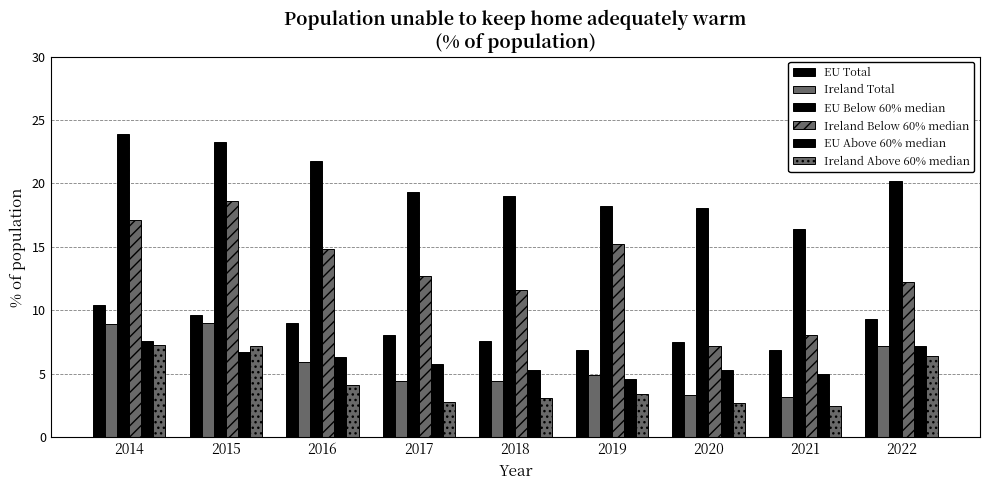

What is the value of the Ireland Above 60% median bar at the 9th from the left?

6.4